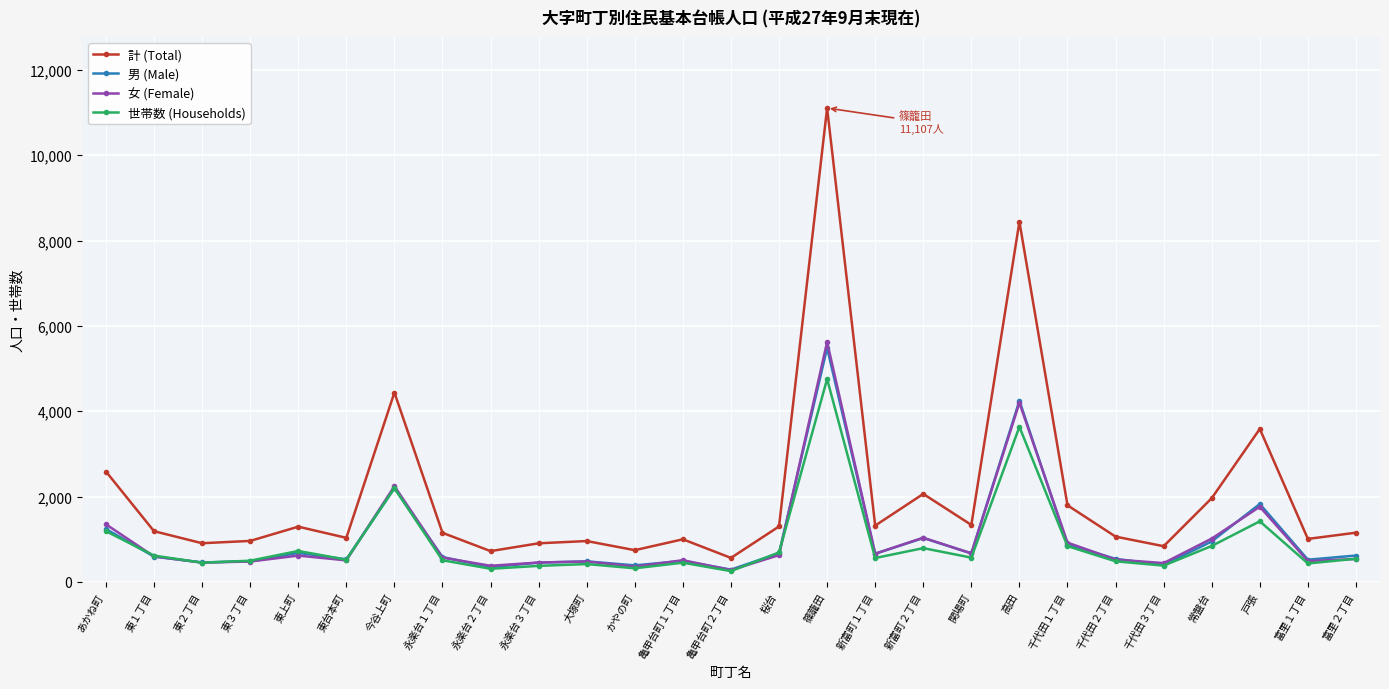

What are all the series names shown in the legend?

計 (Total), 男 (Male), 女 (Female), 世帯数 (Households)